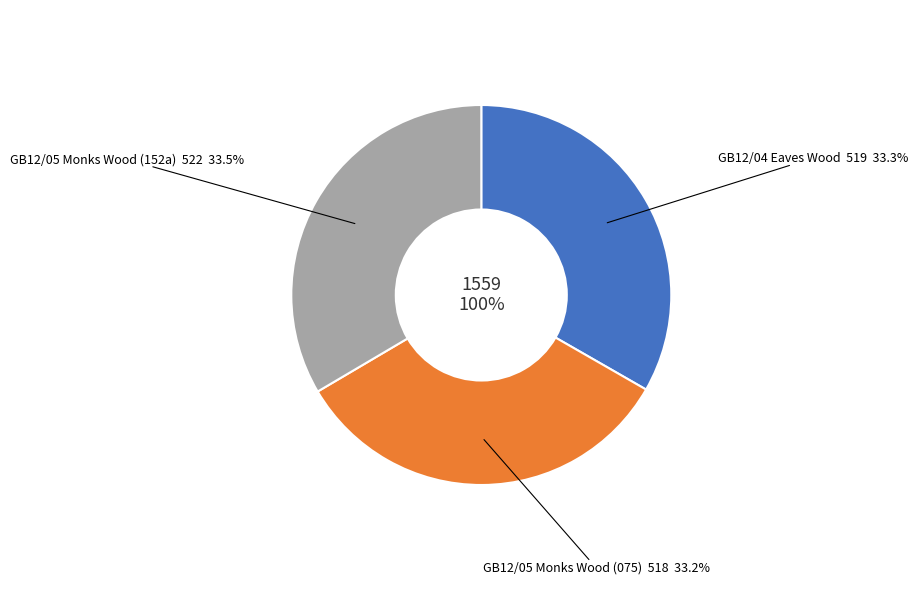

Which category has the biggest portion of the pie?

GB12/05, flight day 152a/2014, Monks Wood